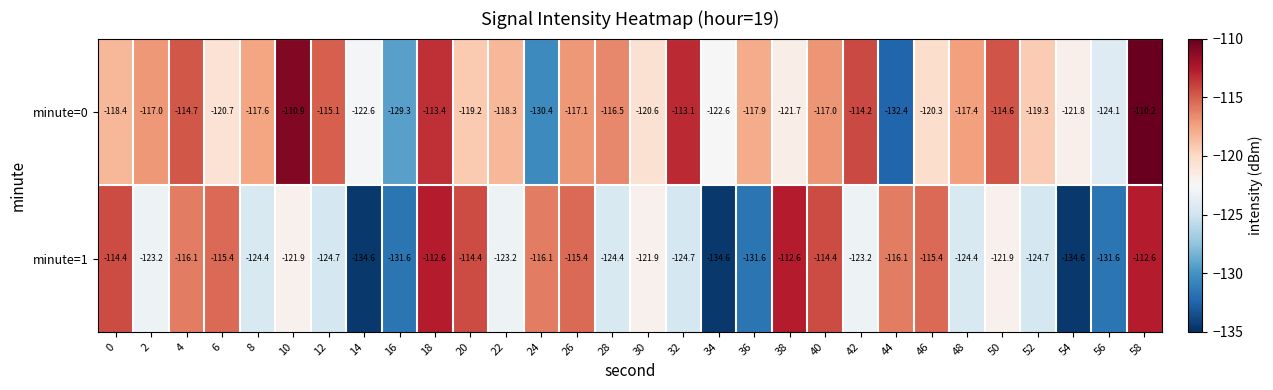

Read the minute=1 value at 58.

-112.6